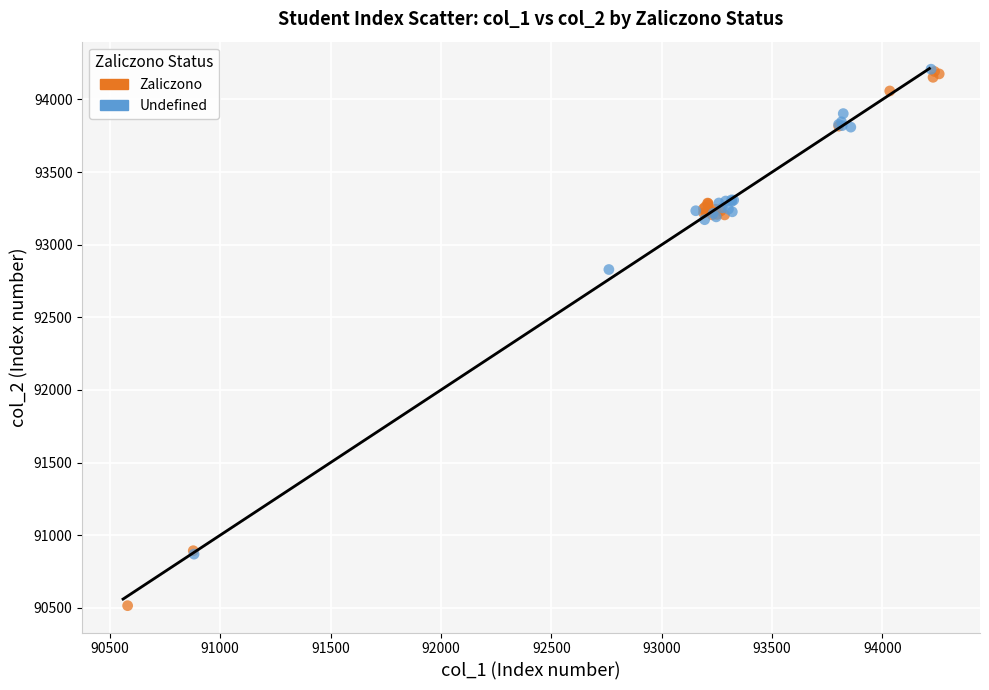

Which series has the largest Y range (max minus min)?

Zaliczono